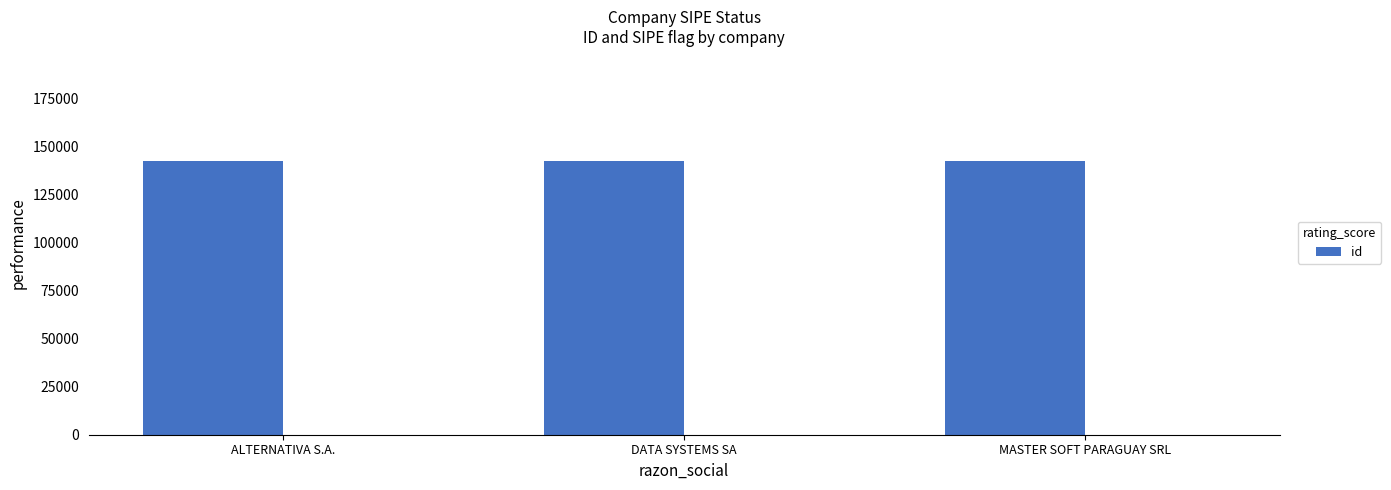

Does the chart contain stacked bars?

No